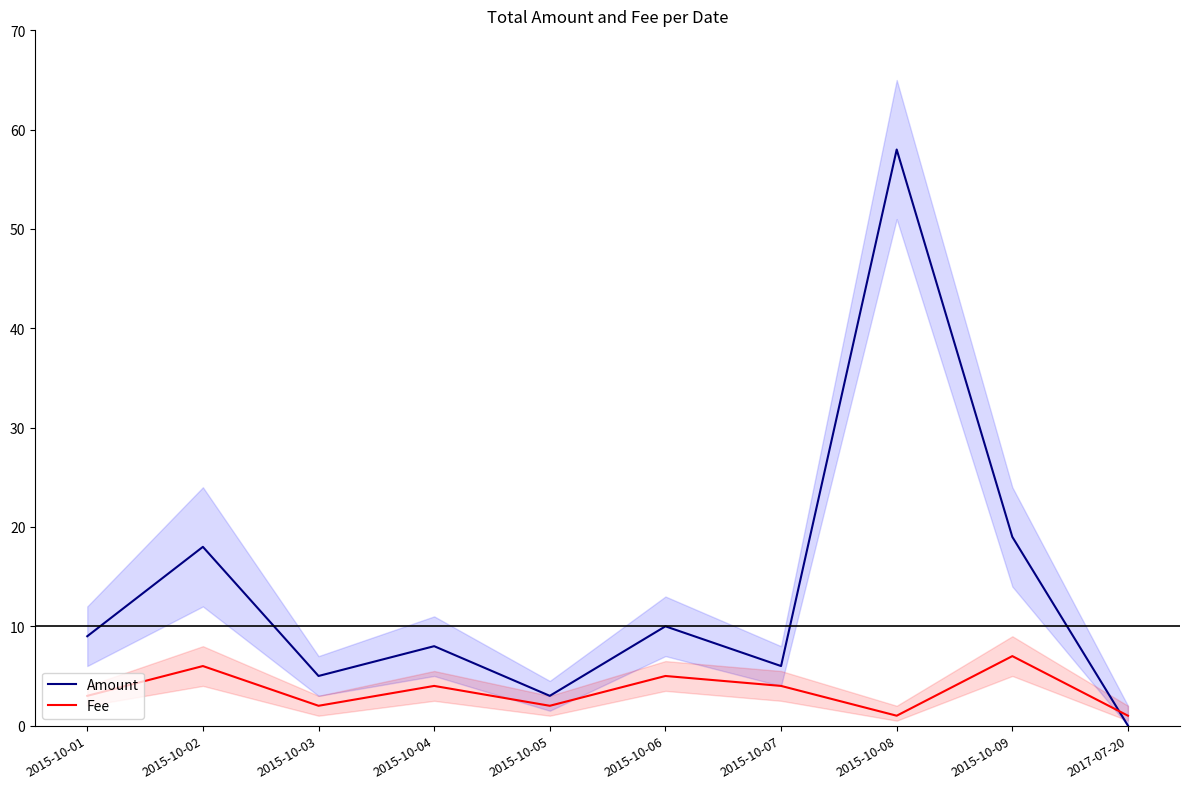

Reading left to right, list all the values displayed in this chart.

Amount: 9	18	5	8	3	10	6	58	19	0
Fee: 3	6	2	4	2	5	4	1	7	1